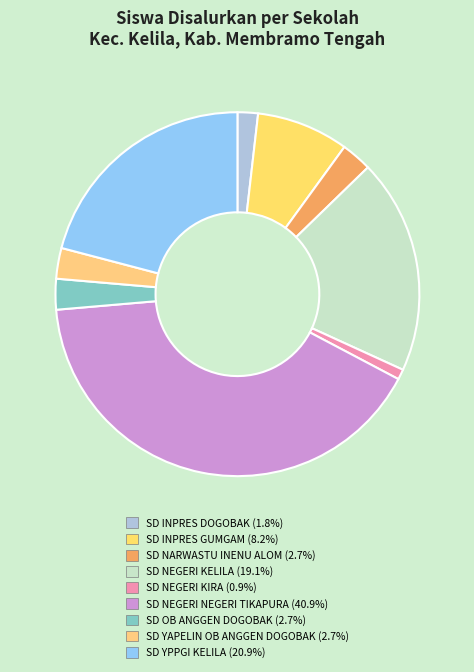

What portion of the pie excludes SD YAPELIN OB ANGGEN DOGOBAK?

97.3%